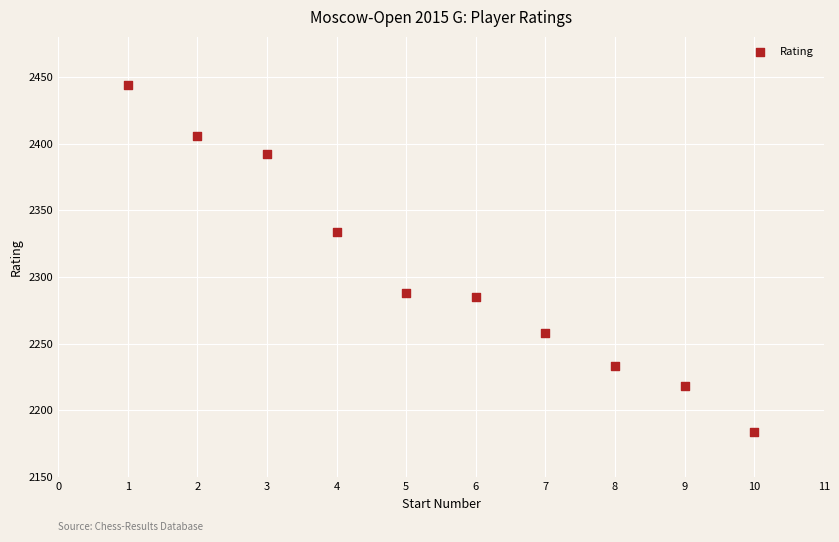

What is the range of Y values (max minus min)?

260